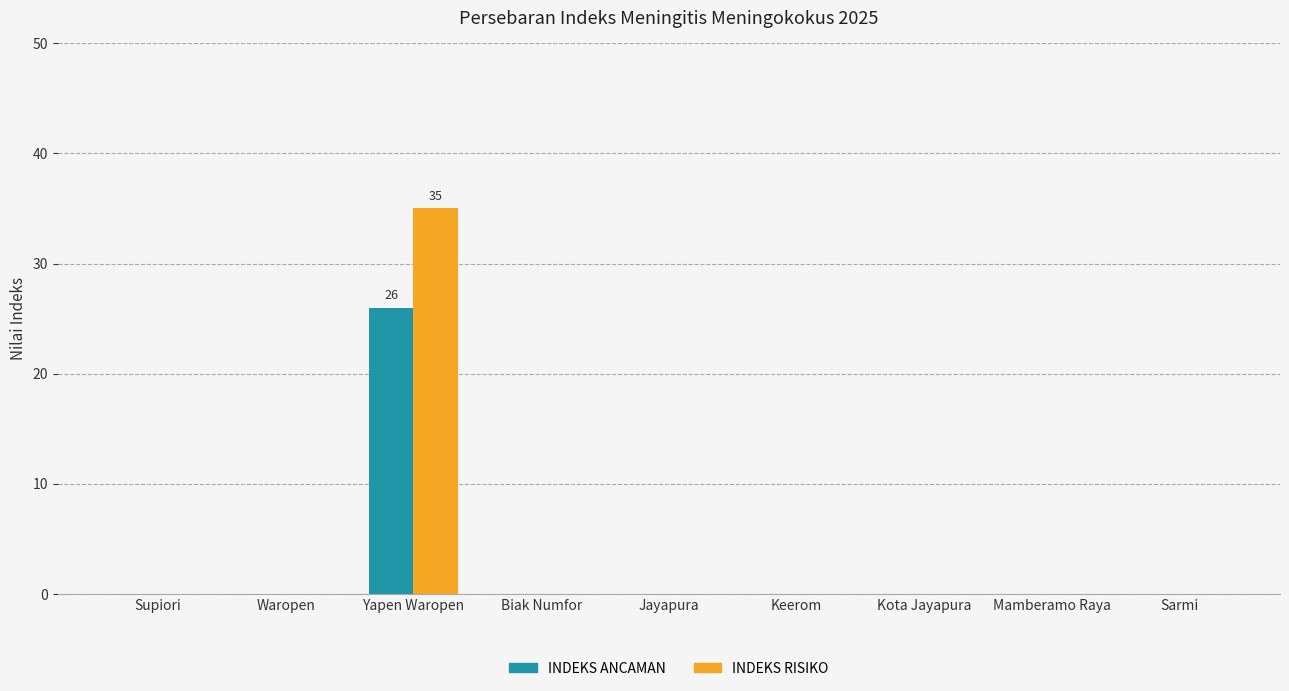

Which series has the largest range (max minus min)?

INDEKS RISIKO